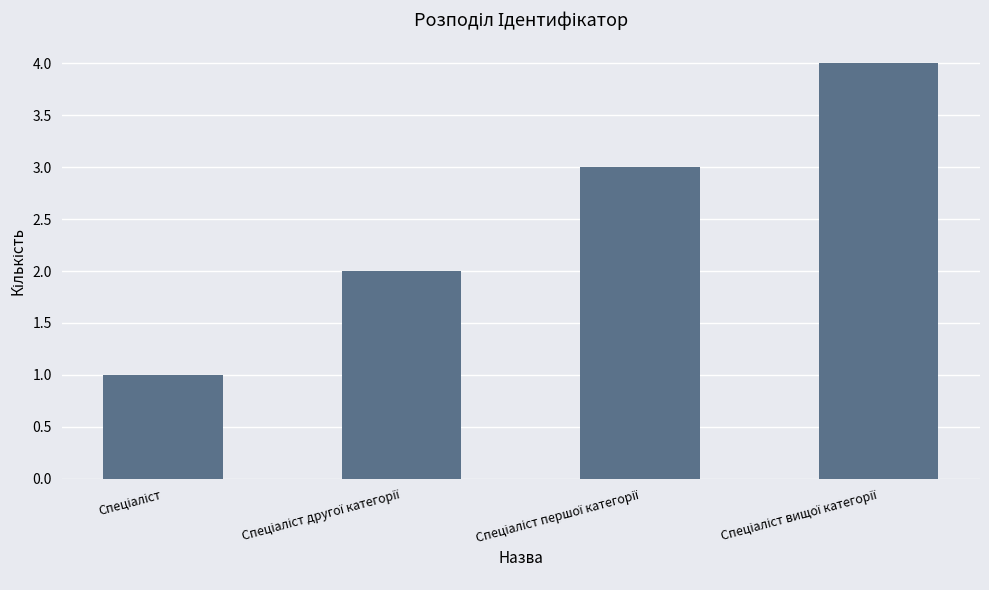

What is the difference between the maximum and minimum values?

3